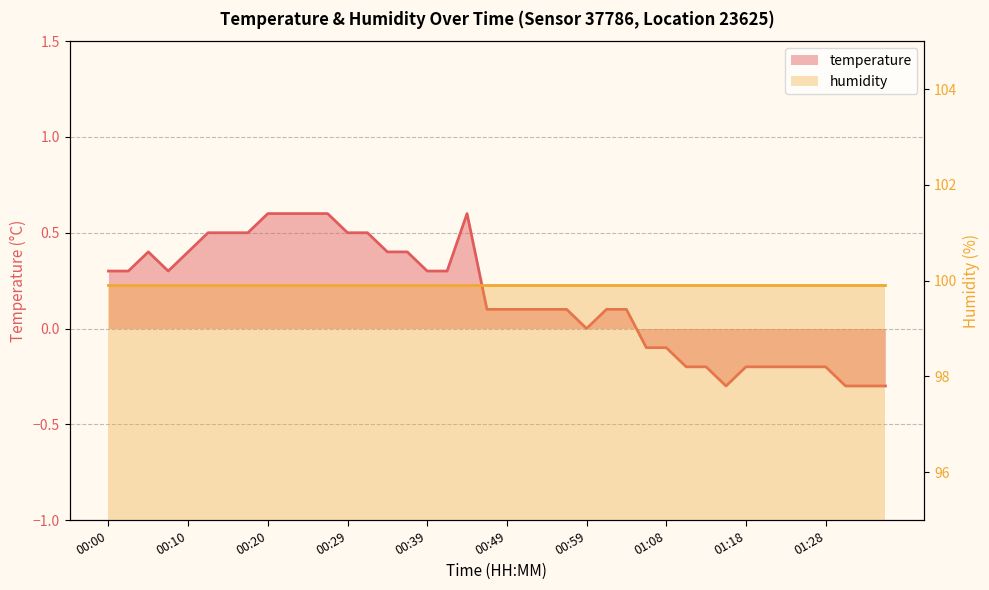

Which has a higher value, 15 or 37?

15